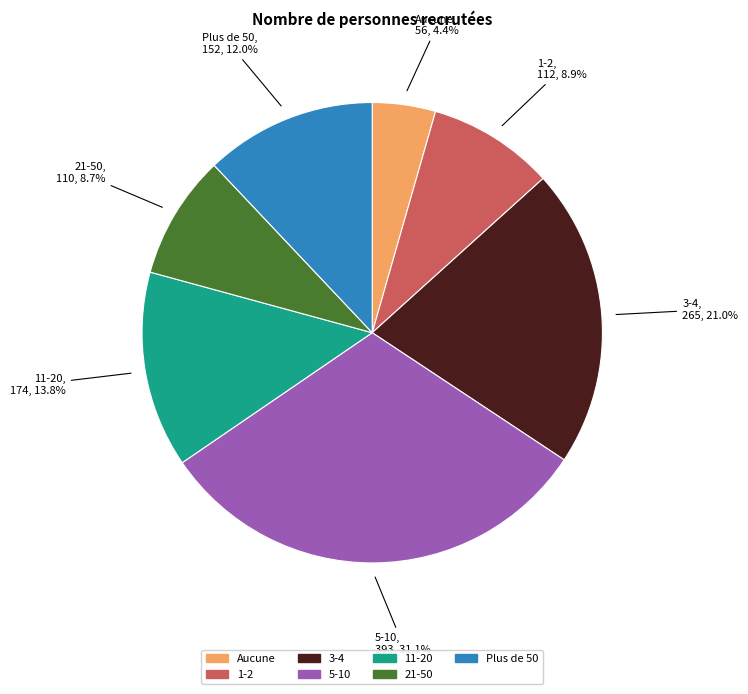

Between Aucune and Plus de 50, which is larger?

Plus de 50